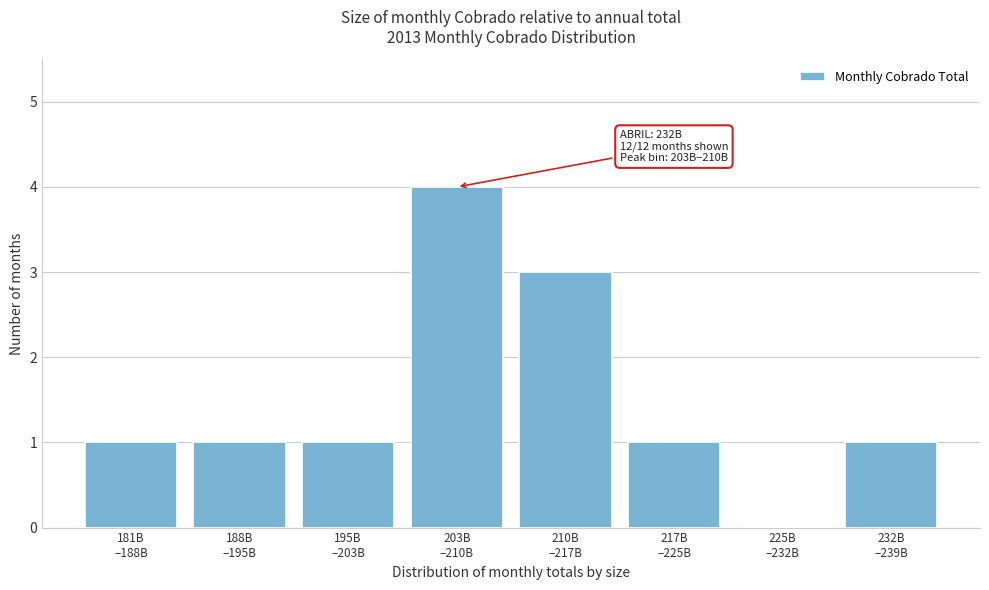

What is the sum of all values?

12